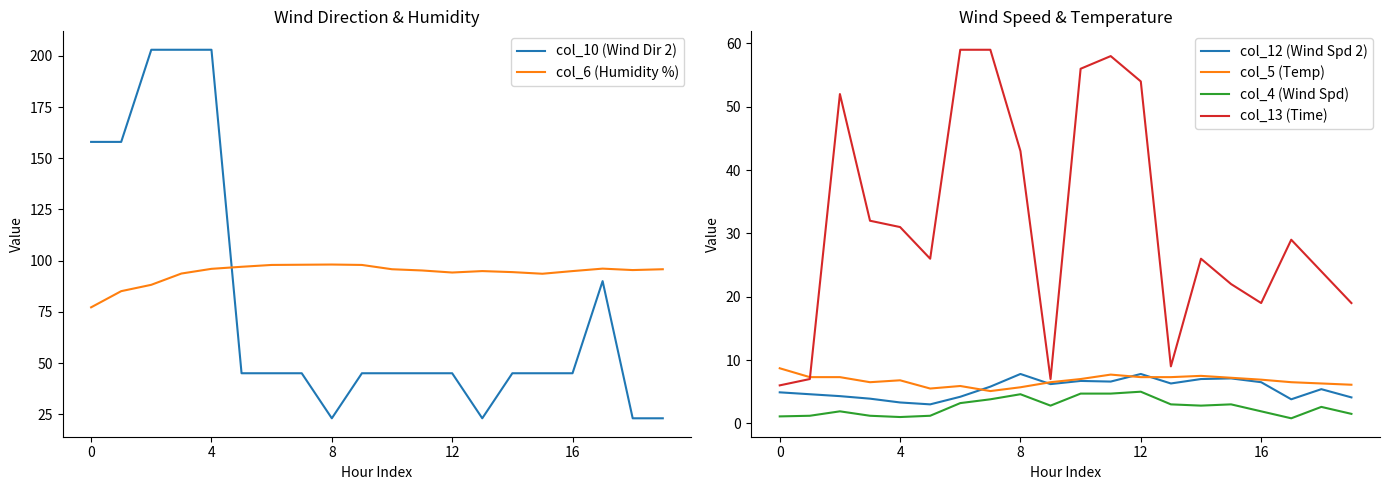

How many lines are shown in the chart?

6